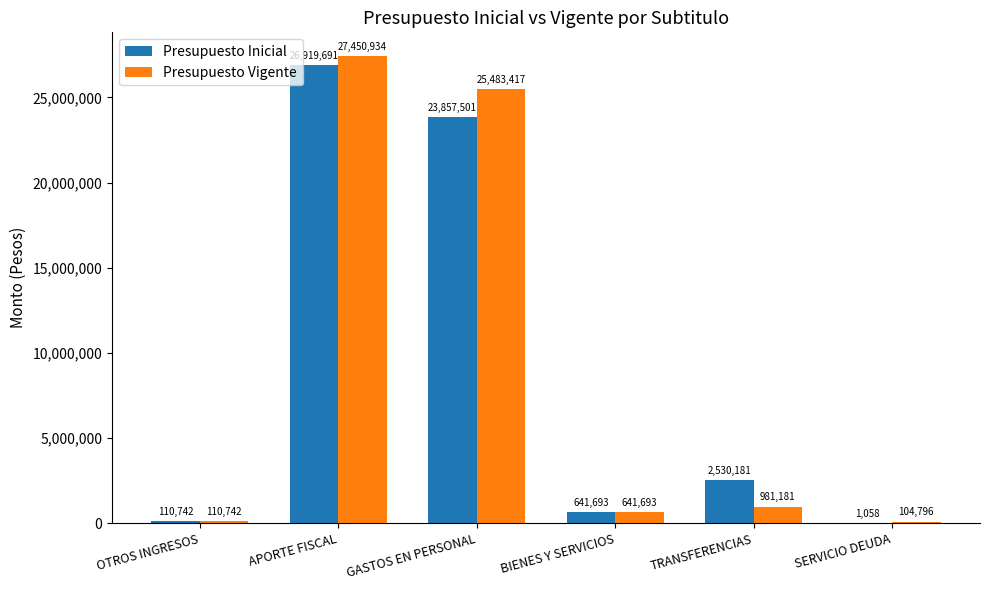

What are all the series names shown in the legend?

Presupuesto Inicial, Presupuesto Vigente